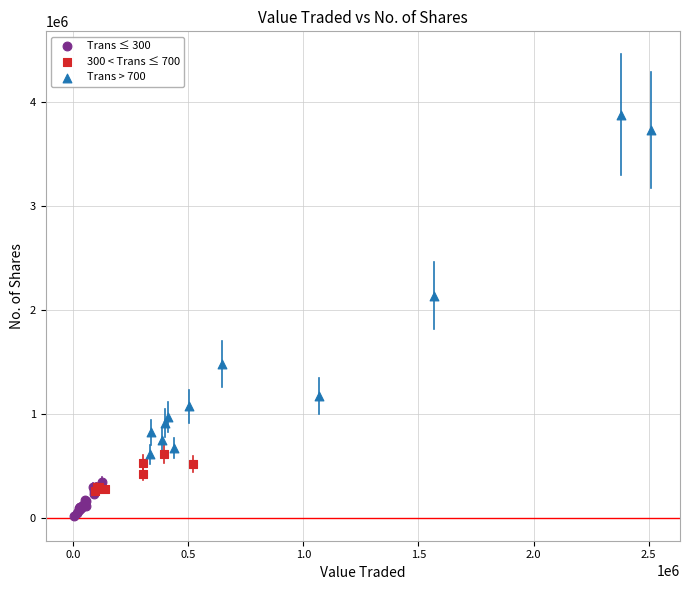

Which series contains the lowest Y value?

Trans ≤ 300